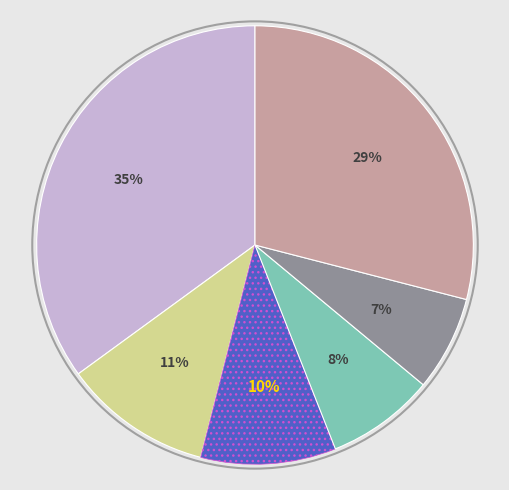

Does any single category account for the majority?

No